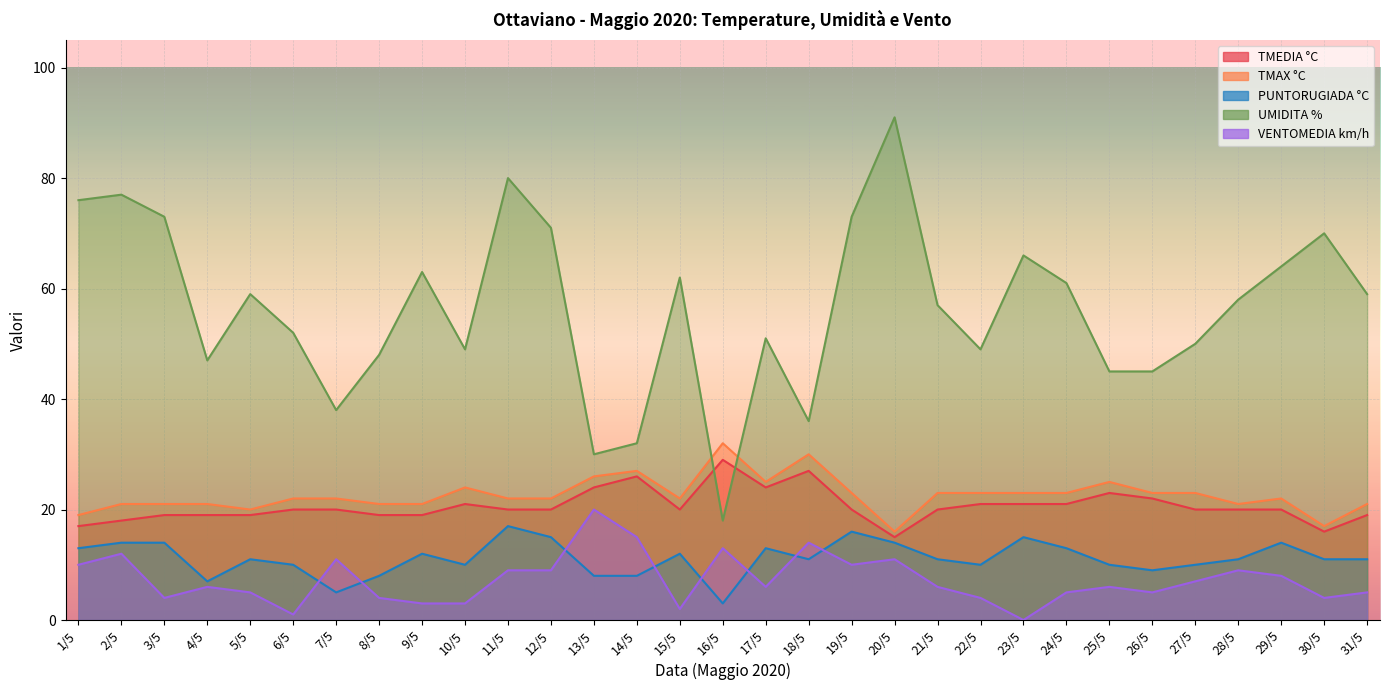

At which label does TMEDIA °C first exceed 20?

10/5